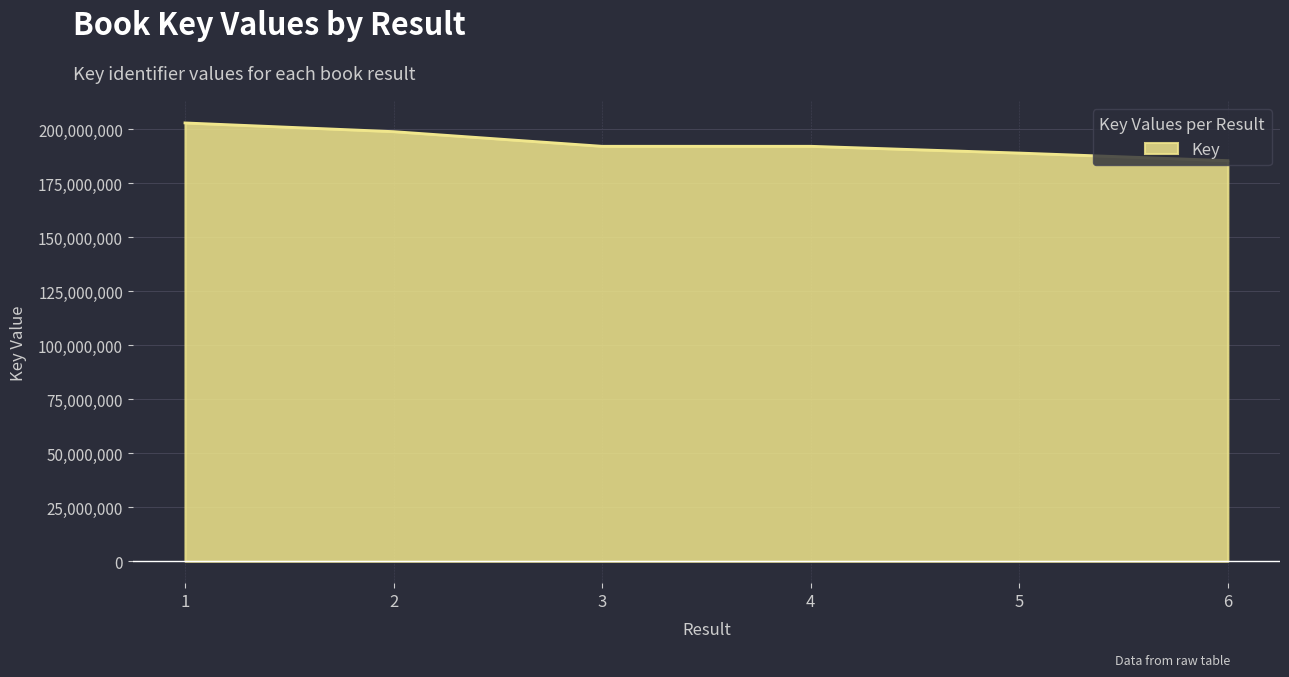

What is the difference between the second highest and minimum values?

13414446